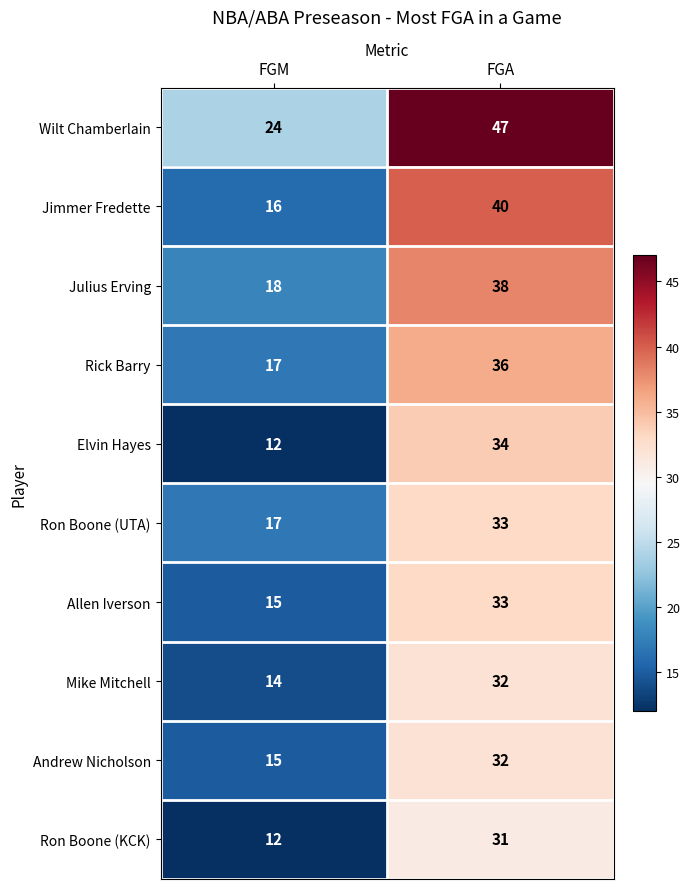

What is the sum of the Julius Erving values at FGA and FGM?

56